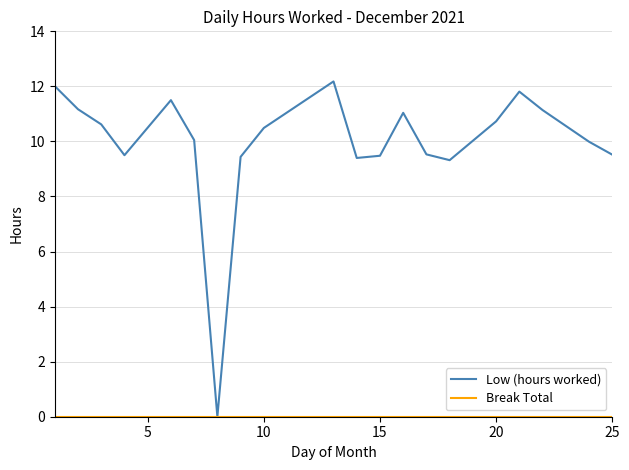

Which series has the largest range (max minus min)?

Low (hours worked)